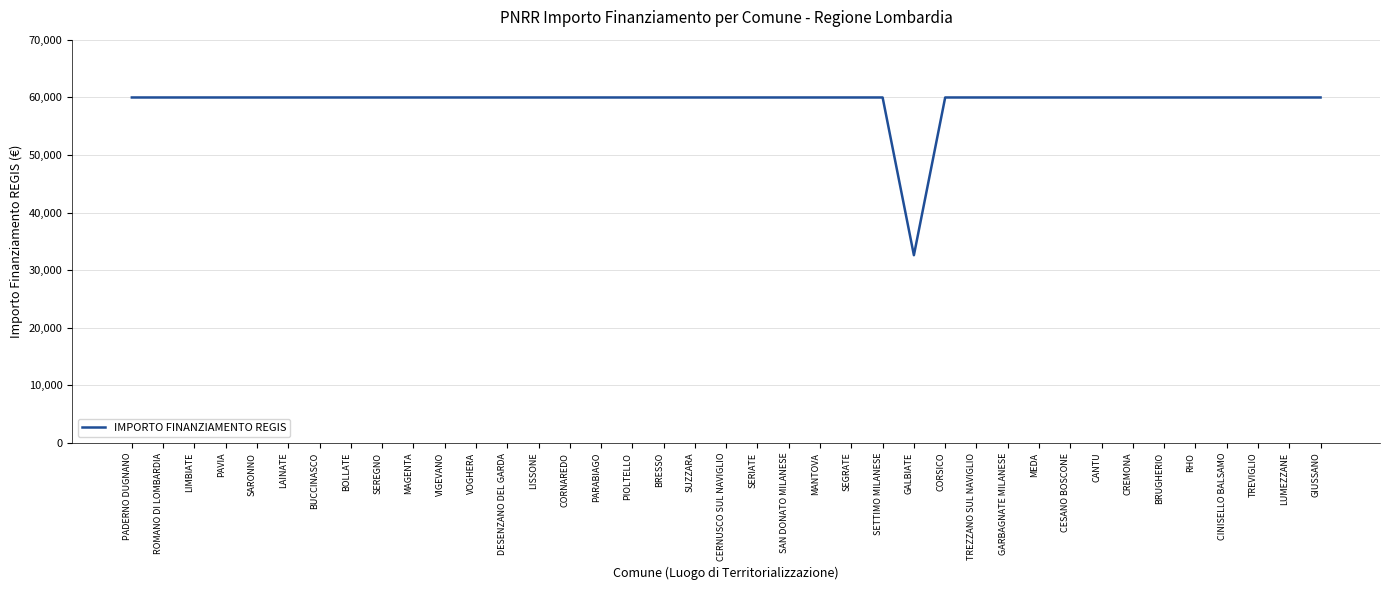

The value at PAVIA is 88351. True or false?

False